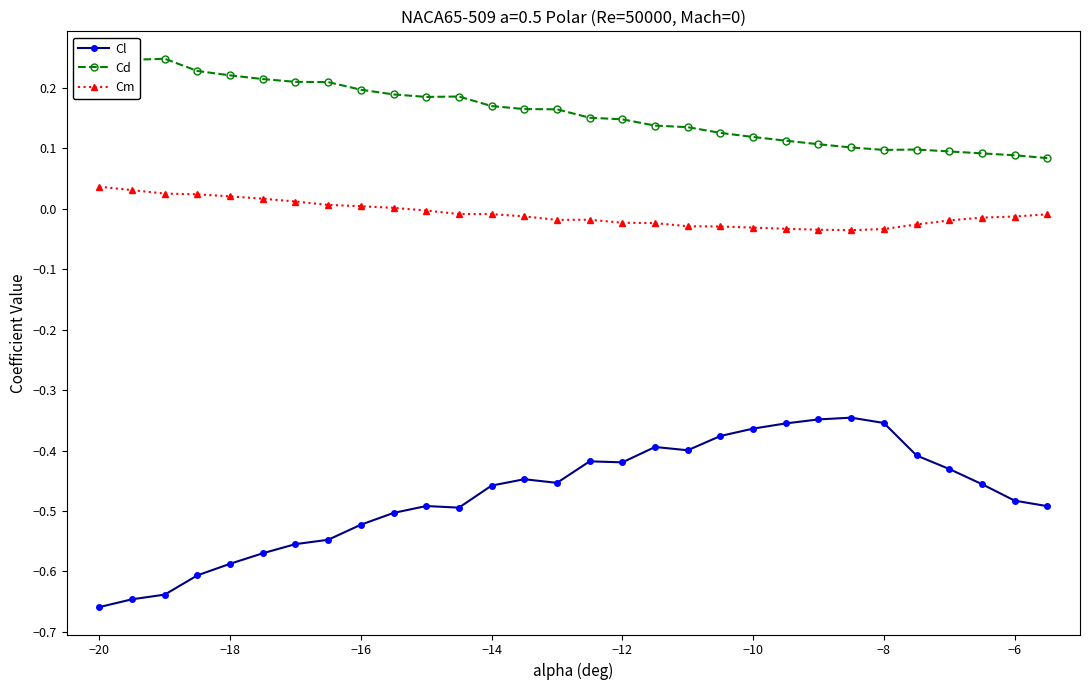

How many data points does each series have?

30